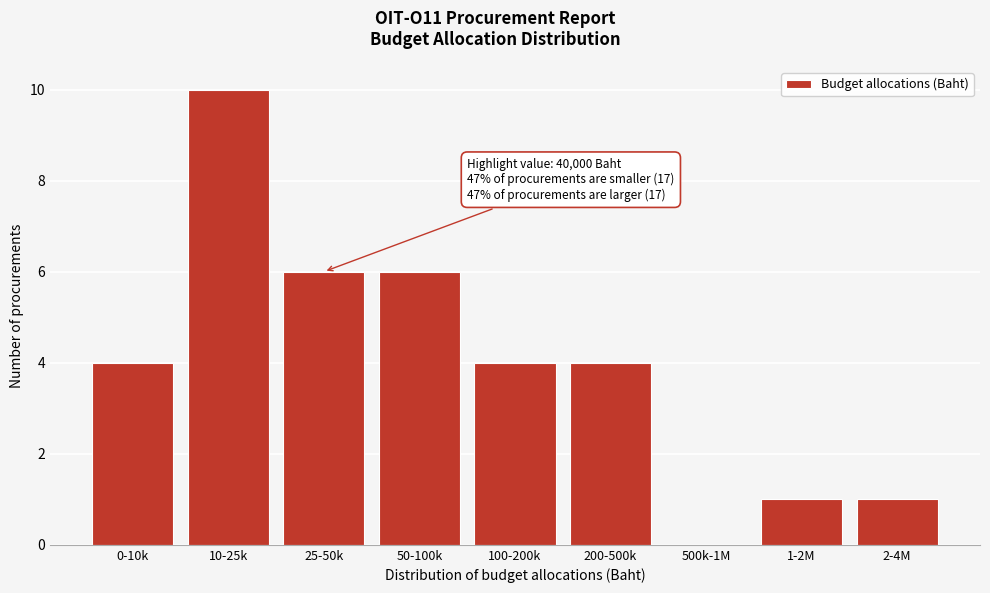

Reading left to right, transcribe all the data shown in this chart.

0-10k=4	10-25k=10	25-50k=6	50-100k=6	100-200k=4	200-500k=4	500k-1M=0	1-2M=1	2-4M=1